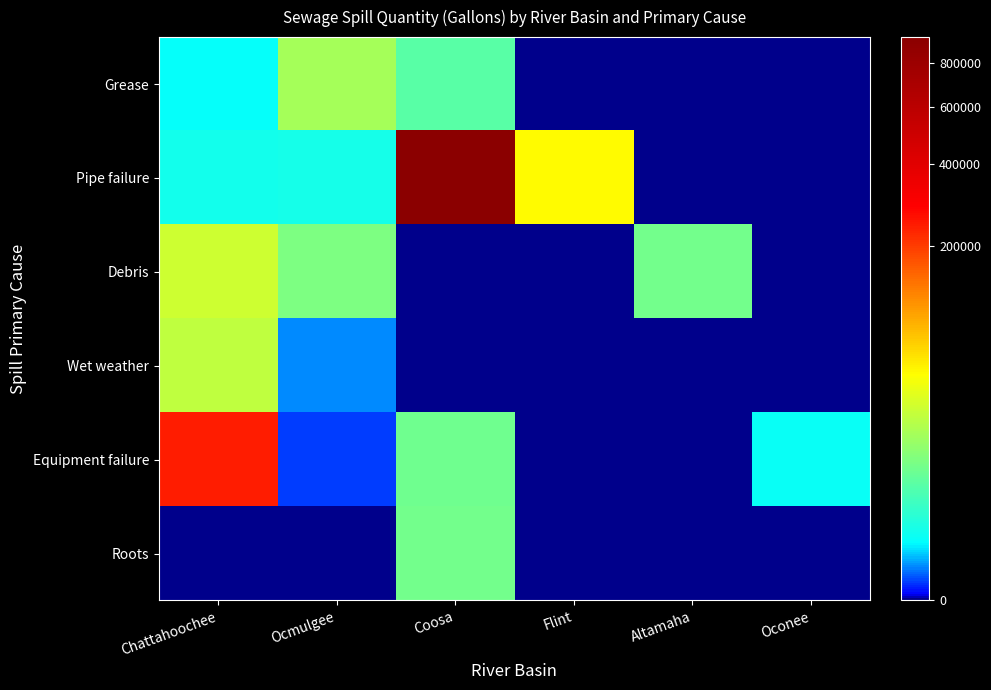

Reading left to right, what are all the values shown in this chart?

Grease: Chattahoochee=560	Ocmulgee=15985	Coosa=4800	Flint=0	Altamaha=0	Oconee=0
Pipe failure: Chattahoochee=832	Ocmulgee=945	Coosa=934955	Flint=45720	Altamaha=0	Oconee=0
Debris: Chattahoochee=26190	Ocmulgee=9110	Coosa=0	Flint=0	Altamaha=7500	Oconee=0
Wet weather: Chattahoochee=22000	Ocmulgee=75	Coosa=0	Flint=0	Altamaha=0	Oconee=0
Equipment failure: Chattahoochee=240000	Ocmulgee=10	Coosa=7120	Flint=0	Altamaha=0	Oconee=600
Roots: Chattahoochee=0	Ocmulgee=0	Coosa=7600	Flint=0	Altamaha=0	Oconee=0